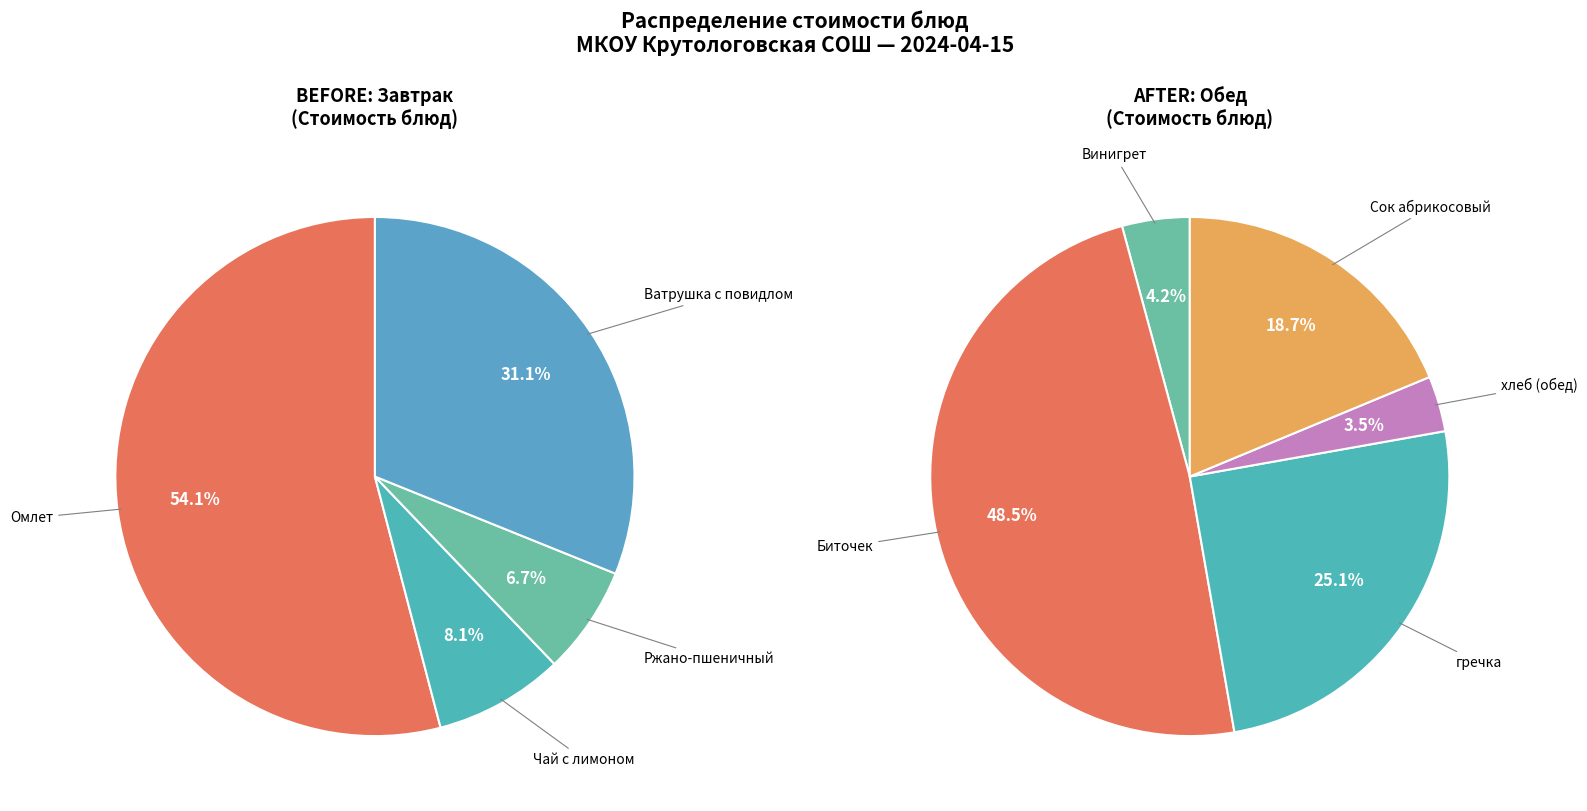

Is the sum of Сок абрикосовый and гречка greater than half?

No